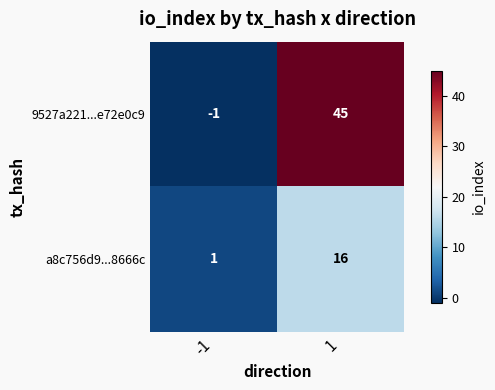

Reading left to right, transcribe all the data shown in this chart.

9527a221...e72e0c9: -1	45
a8c756d9...8666c: 1	16